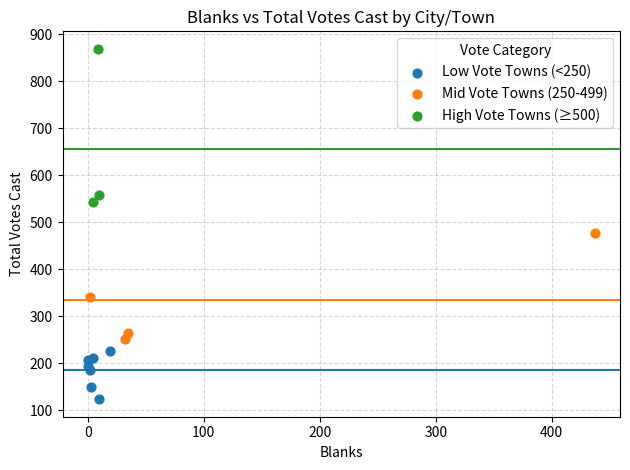

Which series reaches the minimum Y coordinate?

Low Vote Towns (<250)